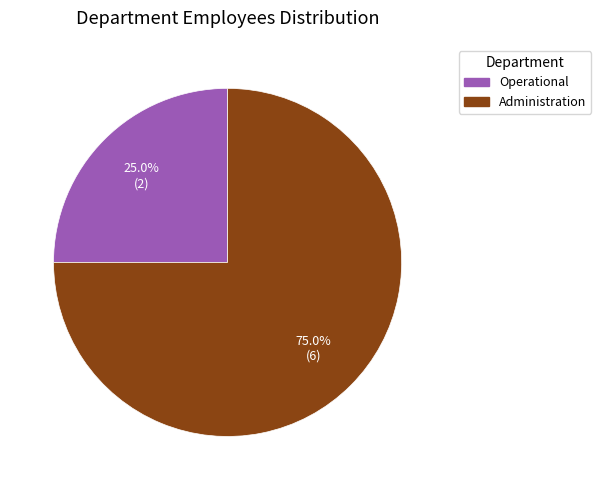

To the nearest percent, what portion does Administration represent?

75%